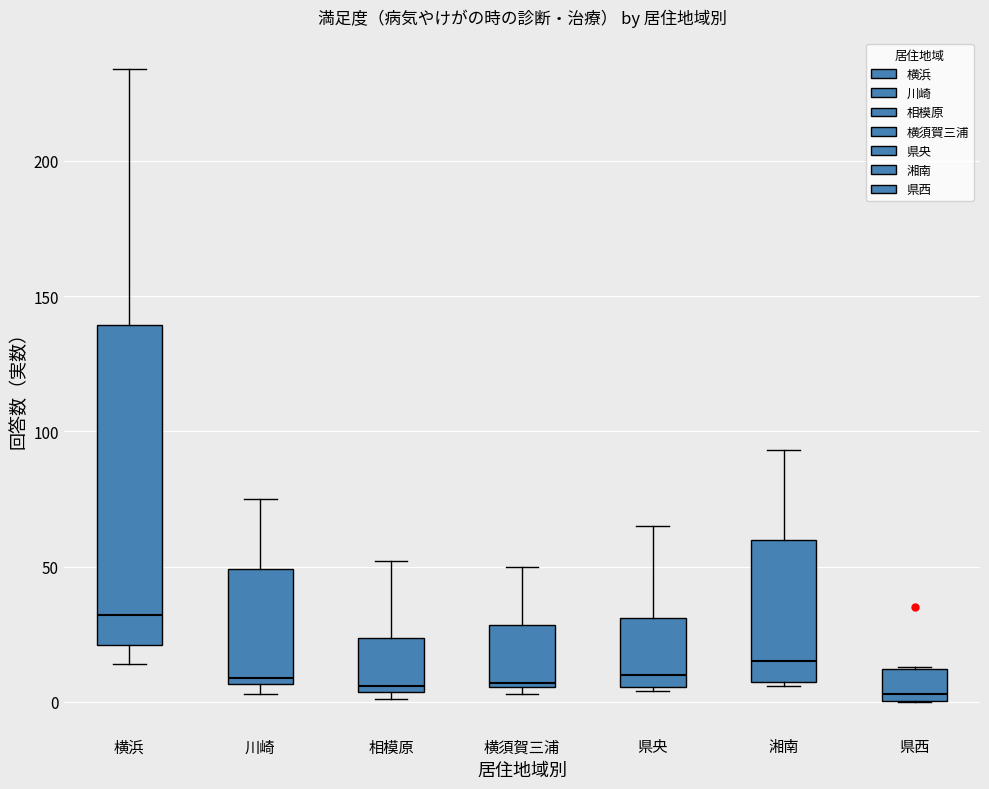

Reading left to right, transcribe this box plot: for each box, give where its median line is, the range the box spans, and where its two whiskers end, as read against the y-axis. The values are not printed on the chart, so give them approximately, as read against the axis.

横浜: median 30, box 20 to 140, whiskers 15 to 235
川崎: median 10, box 5 to 50, whiskers 5 (just below the box's lower edge) to 75
相模原: median 5 (just above the box's lower edge), box 5 to 25, whiskers 0 to 50
横須賀三浦: median 5, box 5 to 30, whiskers 5 (just below the box's lower edge) to 50
県央: median 10, box 5 to 30, whiskers 5 to 65
湘南: median 15, box 10 to 60, whiskers 5 to 95
県西: median 5, box 0 to 10, whiskers 0 to 15